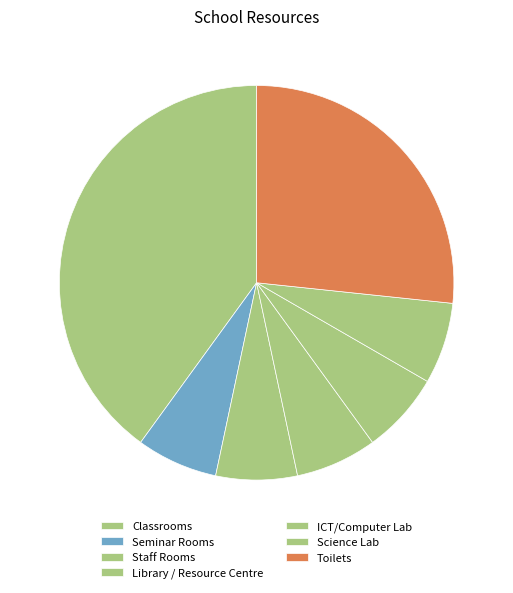

How many slices are in this pie chart?

7